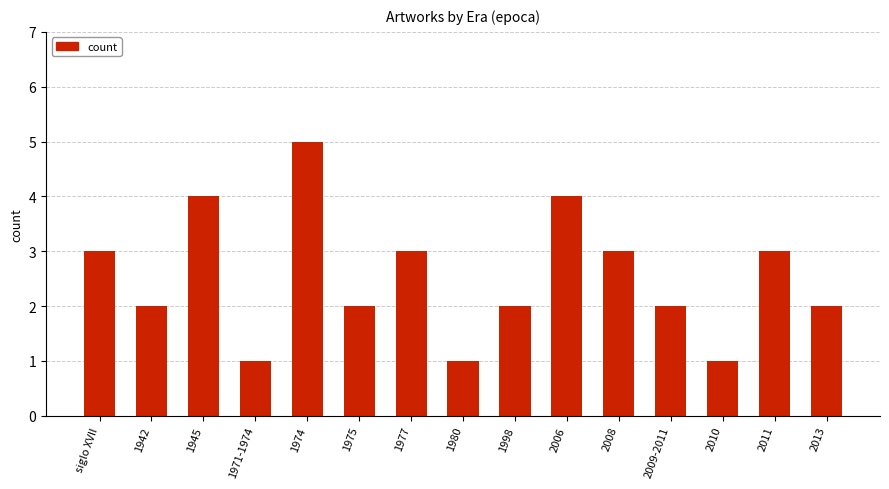

Does the chart contain stacked bars?

No